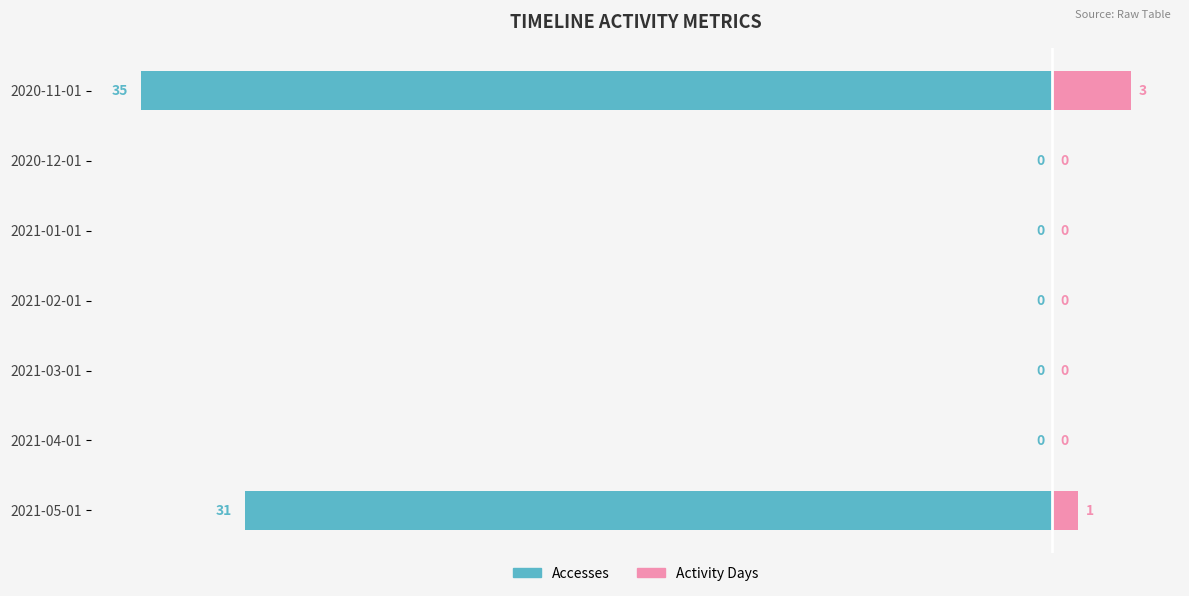

How many groups of bars are there?

7